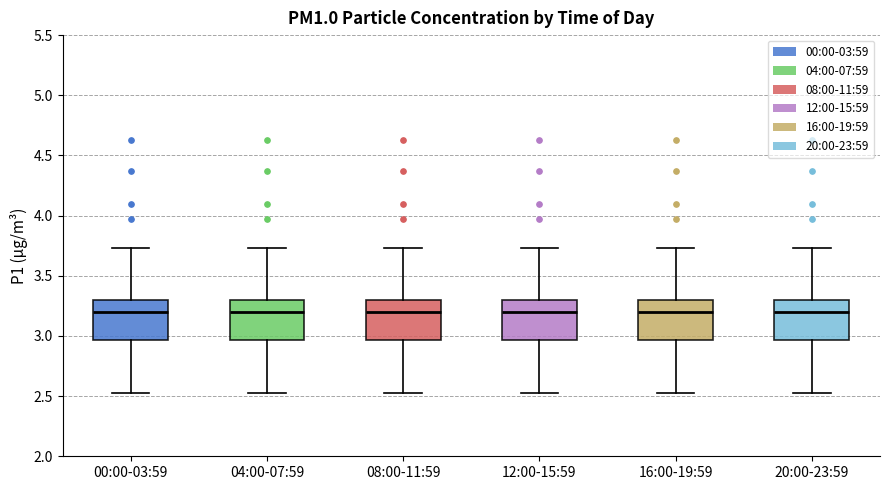

Reading left to right, read every box against the y-axis: the position of its median line, the range the box covers, and the ends of its whiskers. The values are not printed on the chart, so give them approximately, as read against the axis.

00:00-03:59: median 3.20, box 2.95 to 3.30, whiskers 2.55 to 3.75
04:00-07:59: median 3.20, box 2.95 to 3.30, whiskers 2.55 to 3.75
08:00-11:59: median 3.20, box 2.95 to 3.30, whiskers 2.55 to 3.75
12:00-15:59: median 3.20, box 2.95 to 3.30, whiskers 2.55 to 3.75
16:00-19:59: median 3.20, box 2.95 to 3.30, whiskers 2.55 to 3.75
20:00-23:59: median 3.20, box 2.95 to 3.30, whiskers 2.55 to 3.75